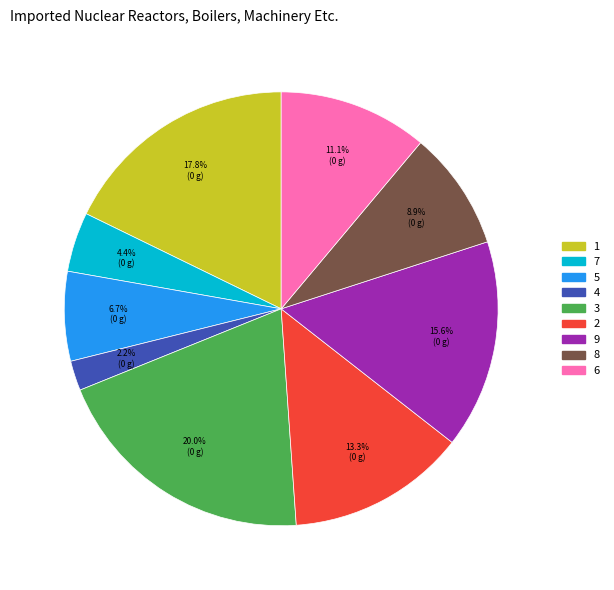

To the nearest percent, what is the combined percentage of 3 and 1?

38%